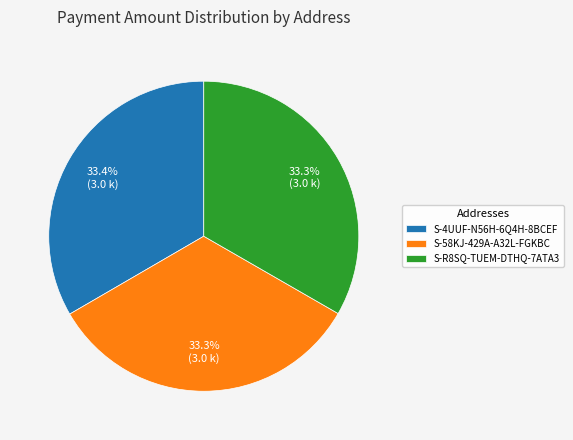

Is there a majority slice in this chart?

No